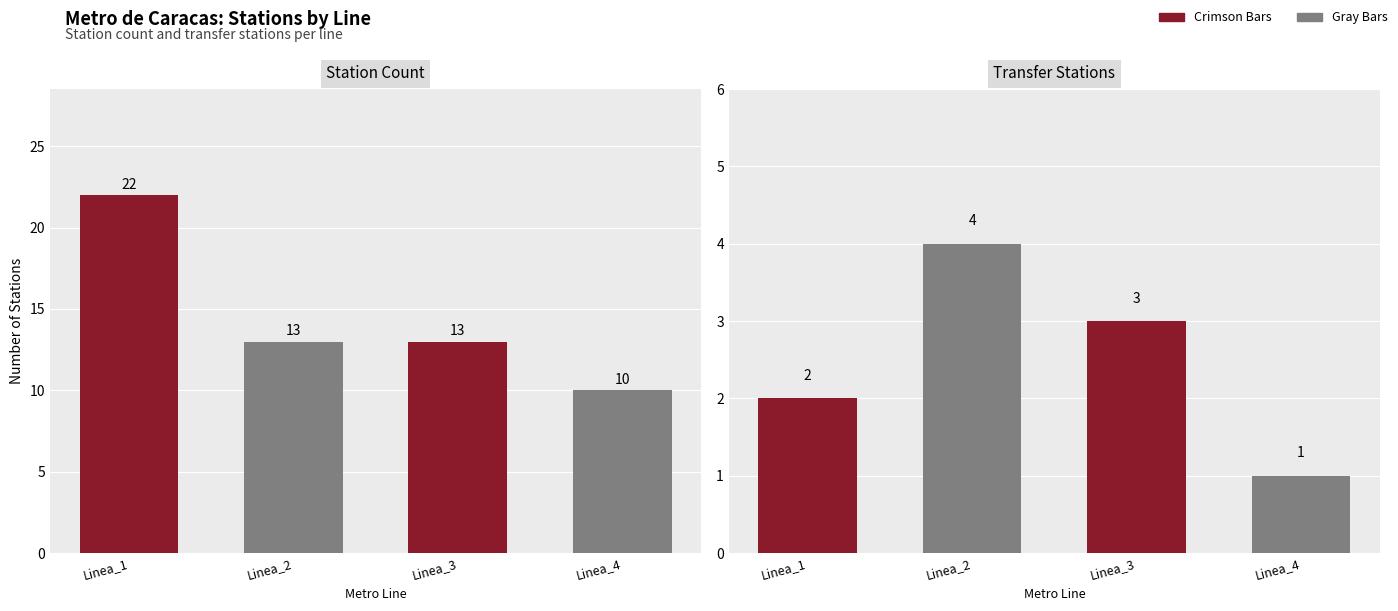

What is the difference between the maximum and second lowest values in the Station Count series?

9